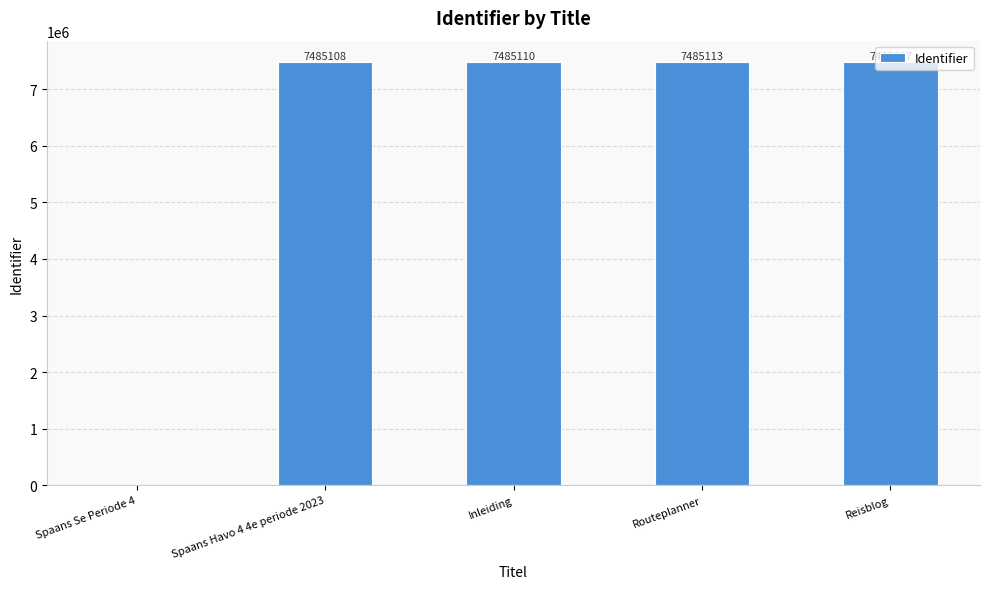

At which label is the value closest to 3742558?

Spaans Havo 4 4e periode 2023